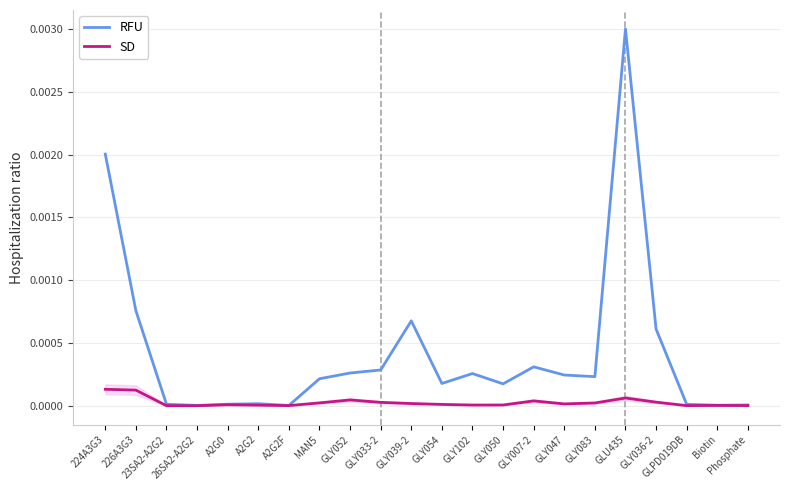

True or false: SD has more than 0 points higher than both neighbors.

True